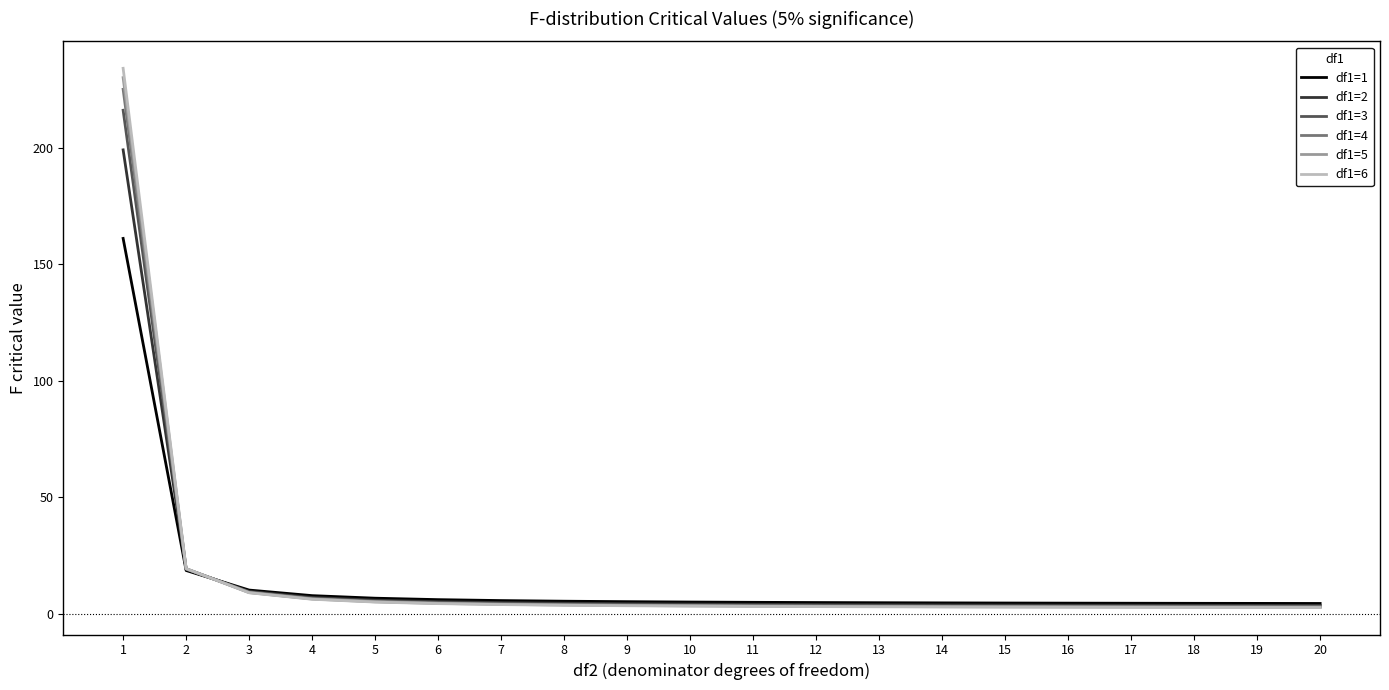

What is the difference between the second highest and minimum values in the df1=2 series?

15.5